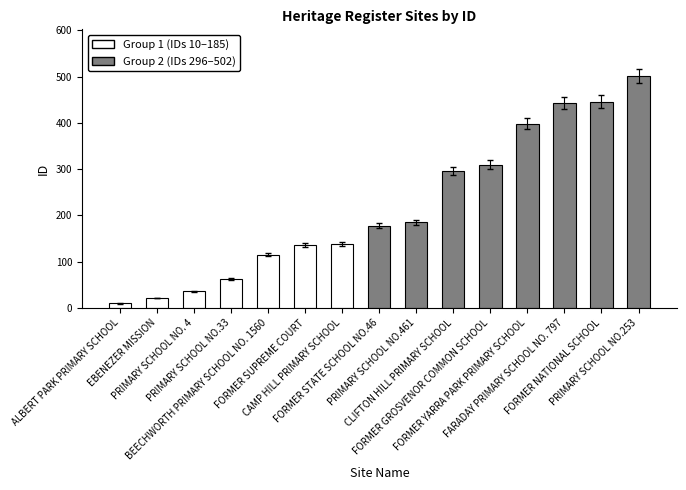

Is it true that the value at EBENEZER MISSION is 22?

True